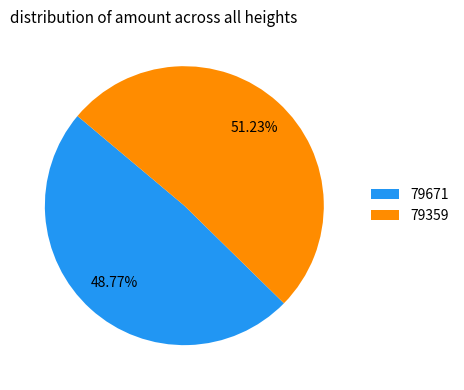

What is the majority slice?

79359